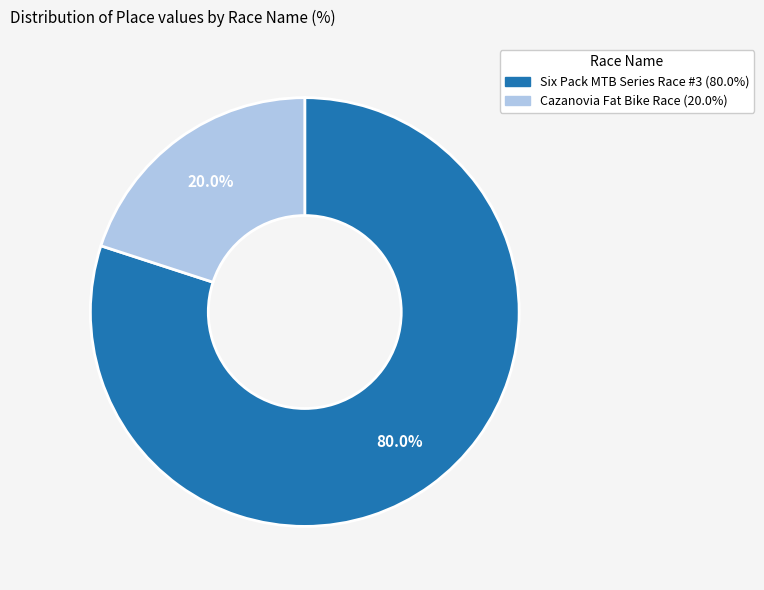

How many segments does this pie chart have?

2